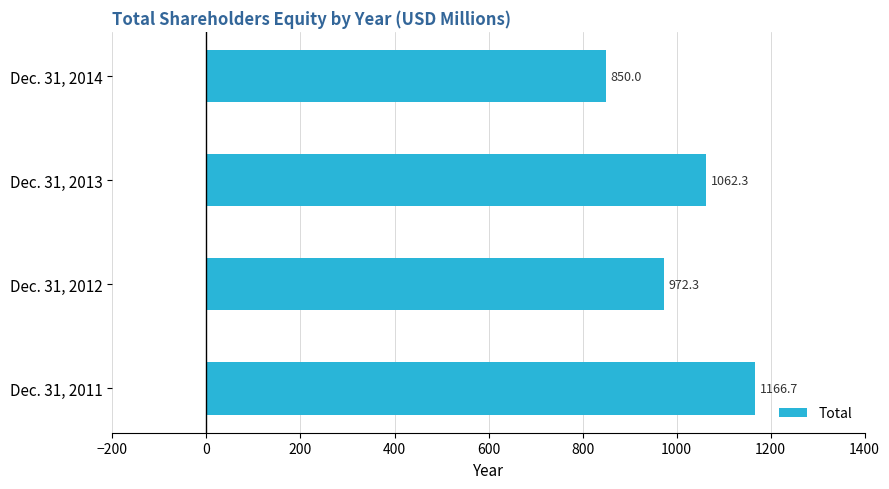

Reading bottom to top, list all the values displayed in this chart.

Dec. 31, 2011=1166.7	Dec. 31, 2012=972.3	Dec. 31, 2013=1062.3	Dec. 31, 2014=850.0